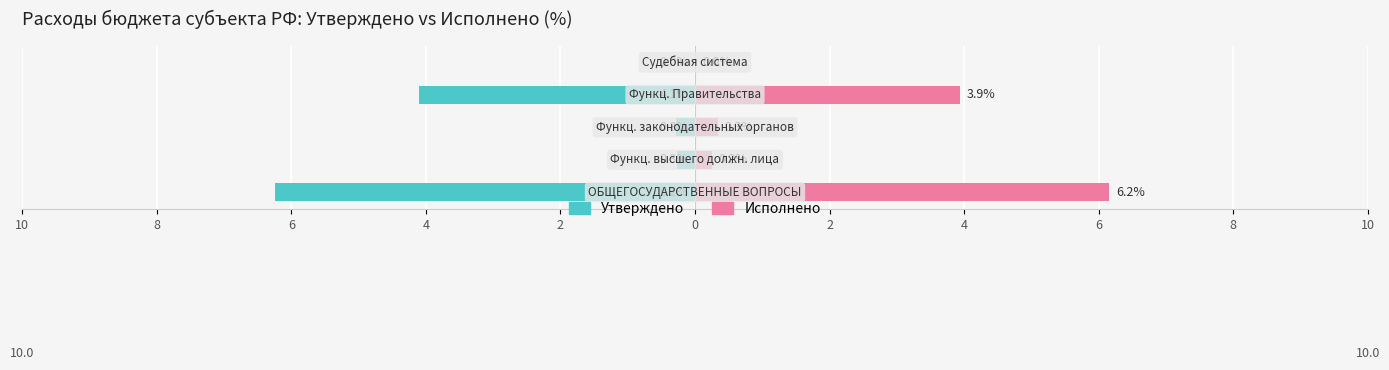

What are all the series names shown in the legend?

Утверждено, Исполнено